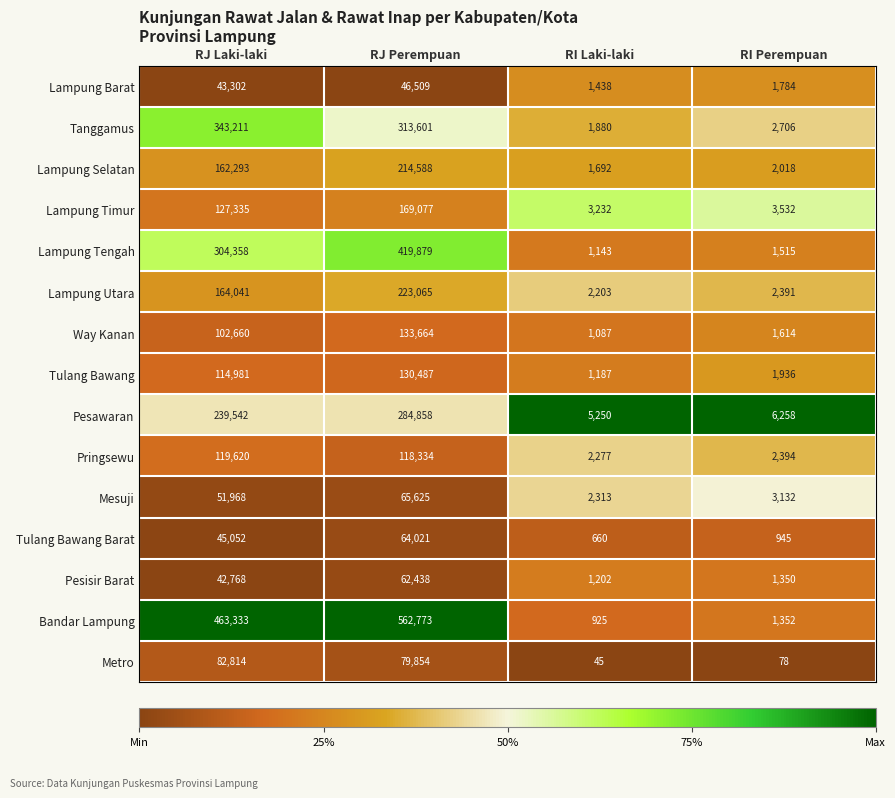

Which series has the widest spread of values?

Bandar Lampung